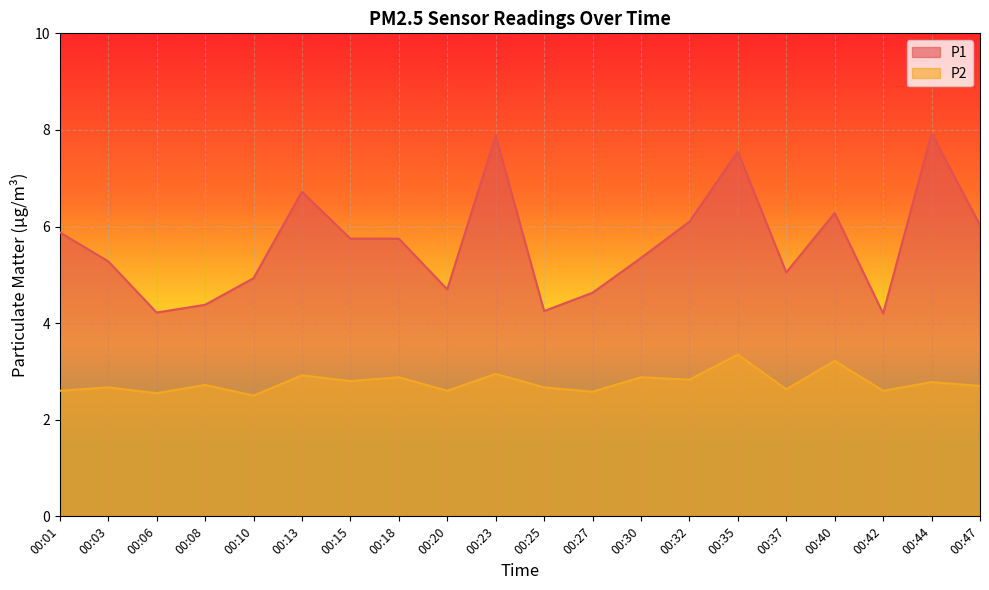

List the series in order of their peak value, lowest first.

P2, P1